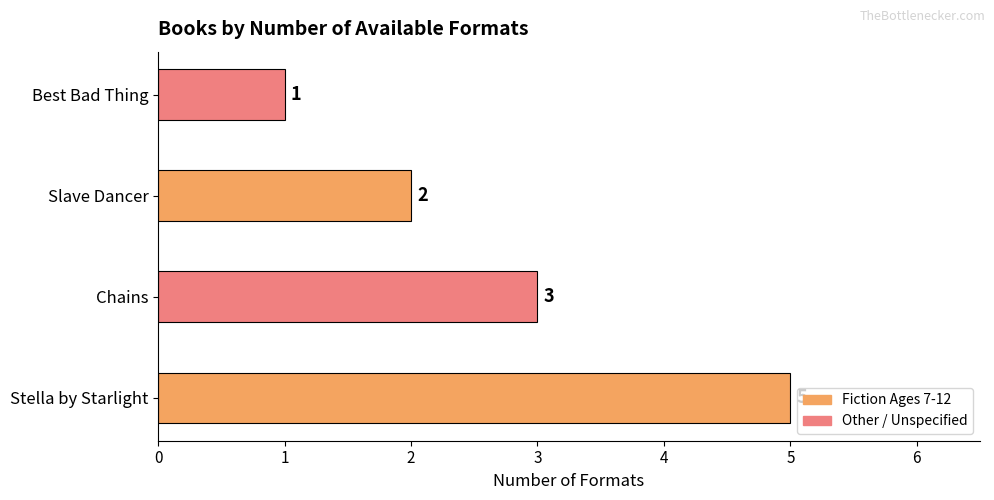

The value at Slave Dancer is 3. True or false?

False